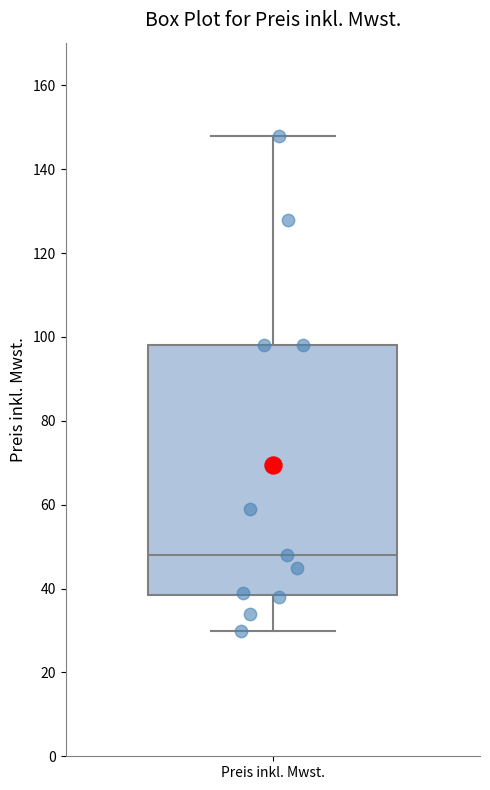

Where does the lower whisker of the box for Preis inkl. Mwst. end on the y-axis? The values are not printed on the chart, so give them approximately, as read against the axis.

30